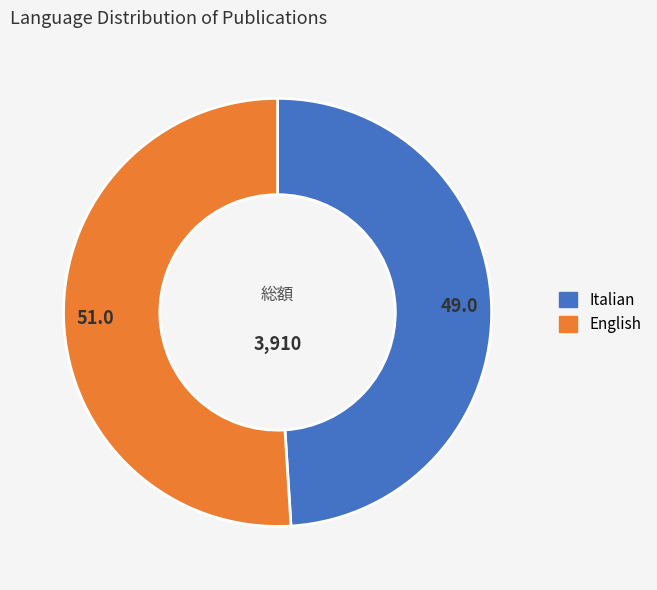

The English slice represents 51% of the pie. True or false?

True